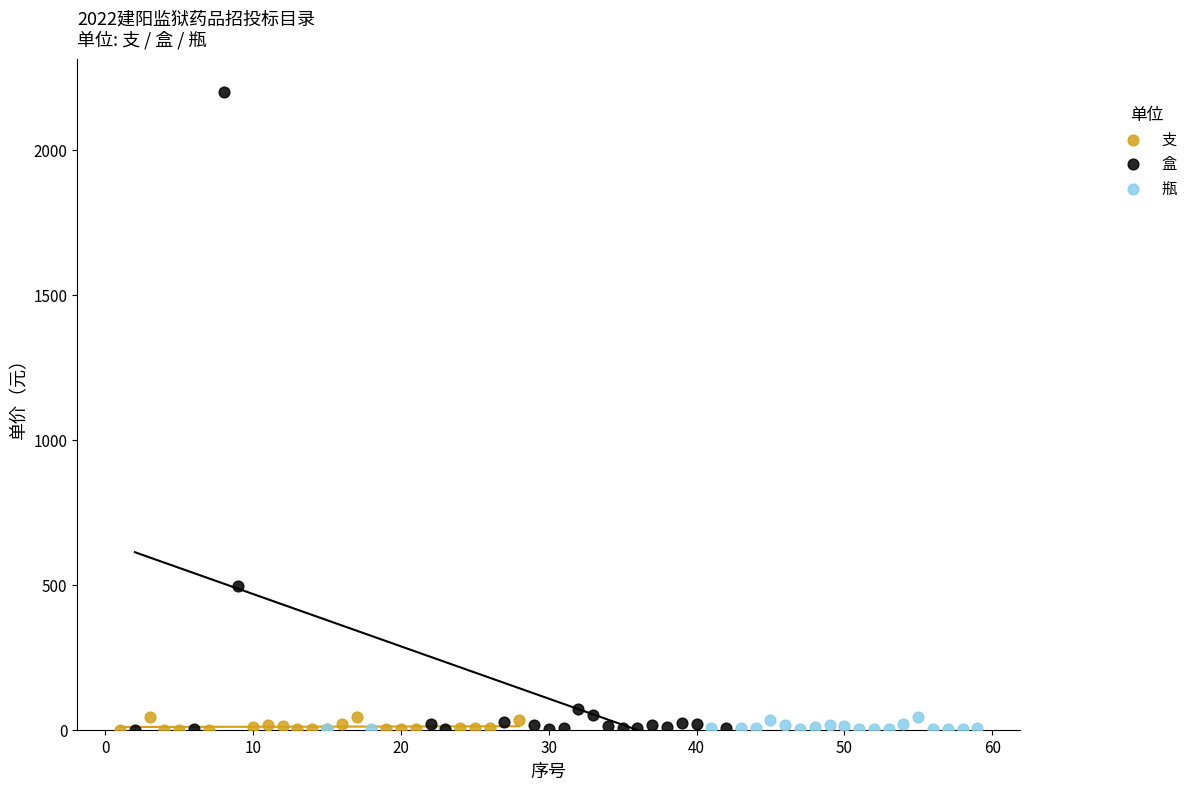

Which series reaches the maximum Y coordinate?

盒